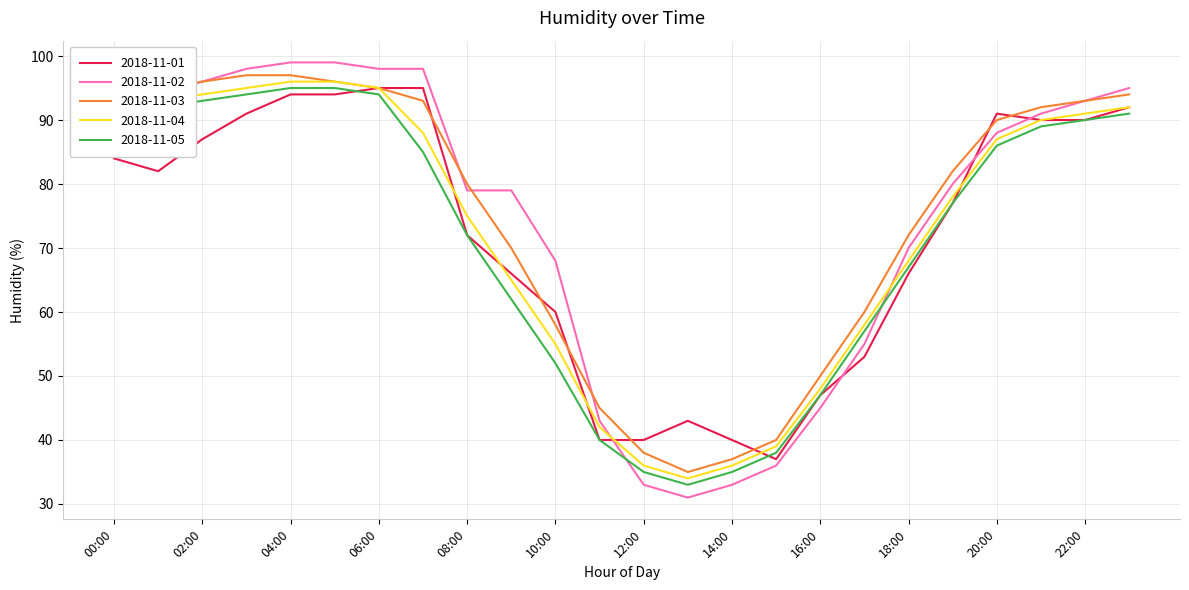

What is the highest value of the 2018-11-01 series?

95